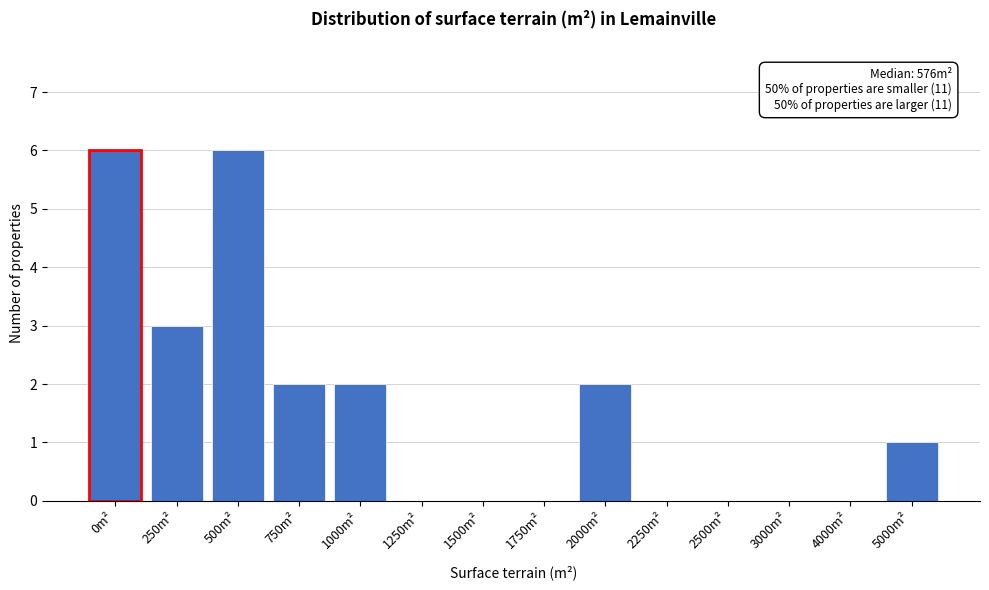

Reading left to right, what are all the values shown in this chart?

0m²=6	250m²=3	500m²=6	750m²=2	1000m²=2	1250m²=0	1500m²=0	1750m²=0	2000m²=2	2250m²=0	2500m²=0	3000m²=0	4000m²=0	5000m²=1